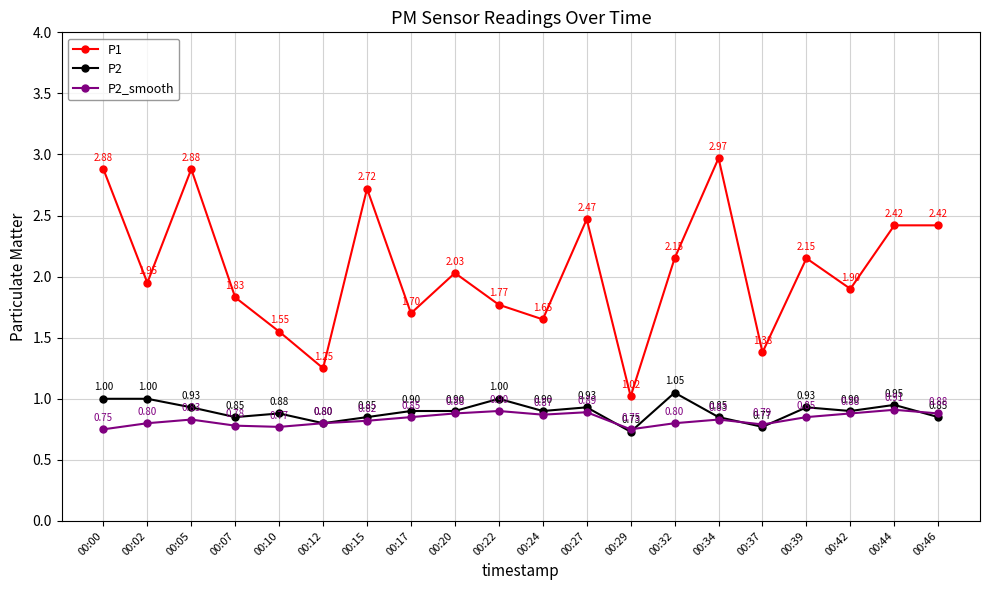

Which label corresponds to the largest value in the chart?

00:34